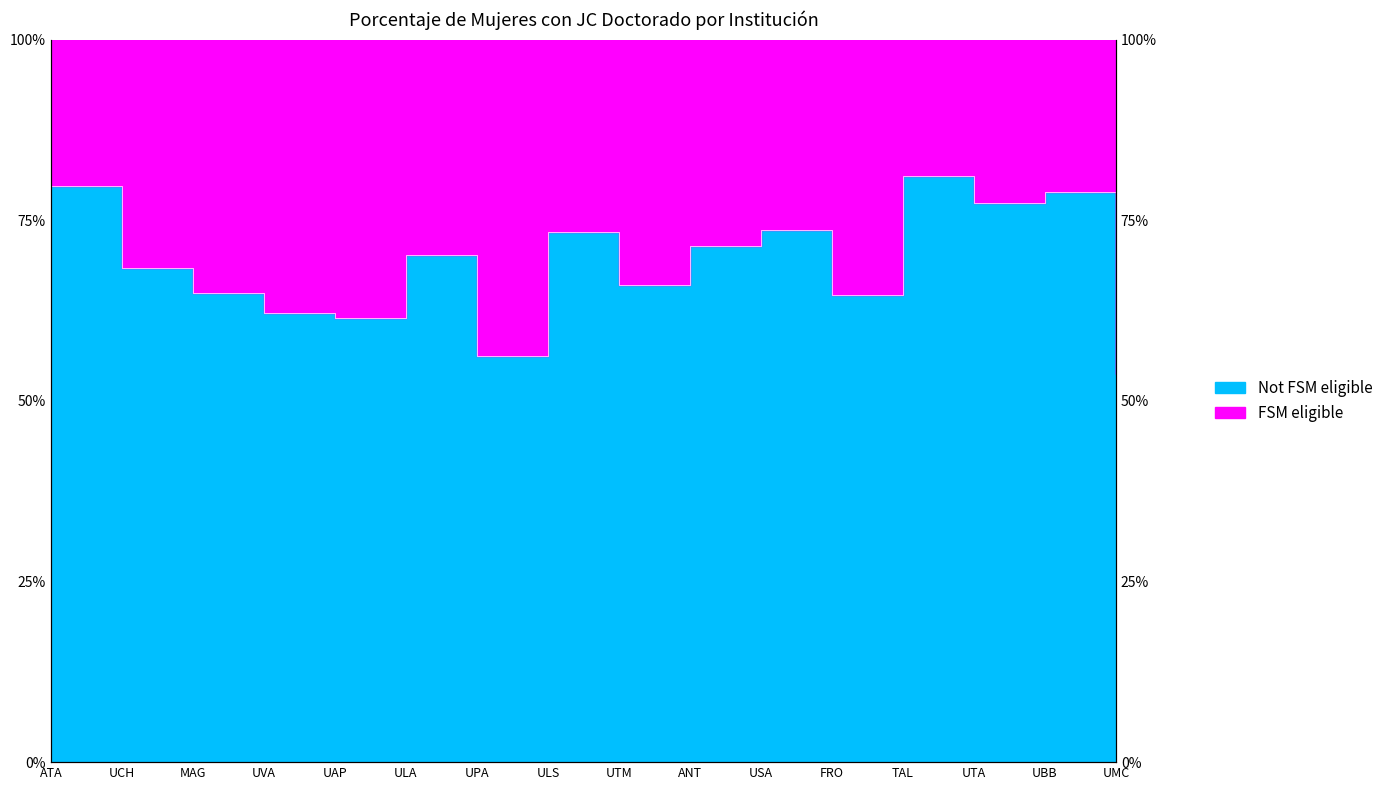

True or false: there are more than 2 points higher than both neighbors.

True